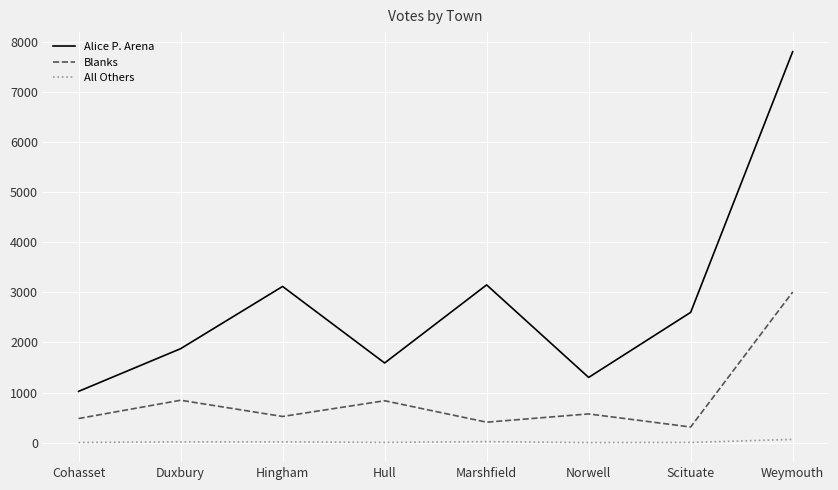

True or false: All Others and Alice P. Arena cross at least once.

False